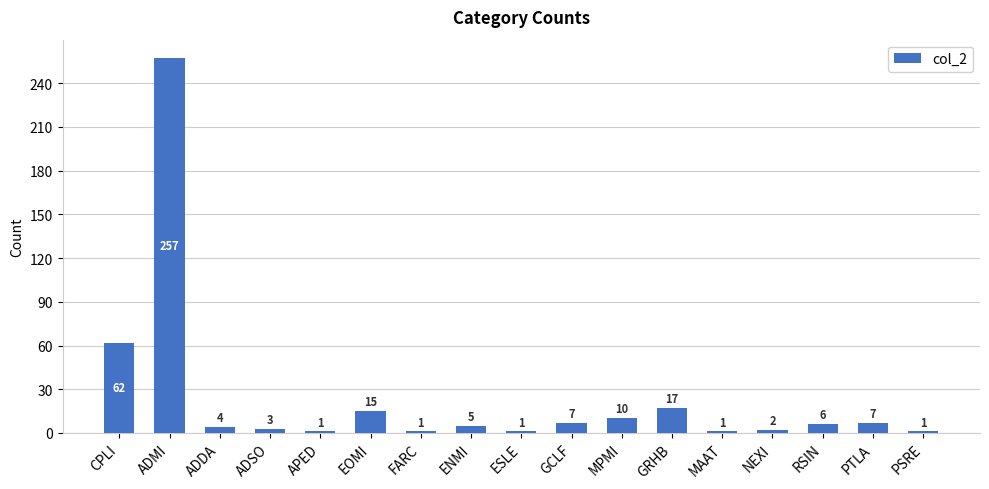

Is it true that the value at FARC is 1?

True